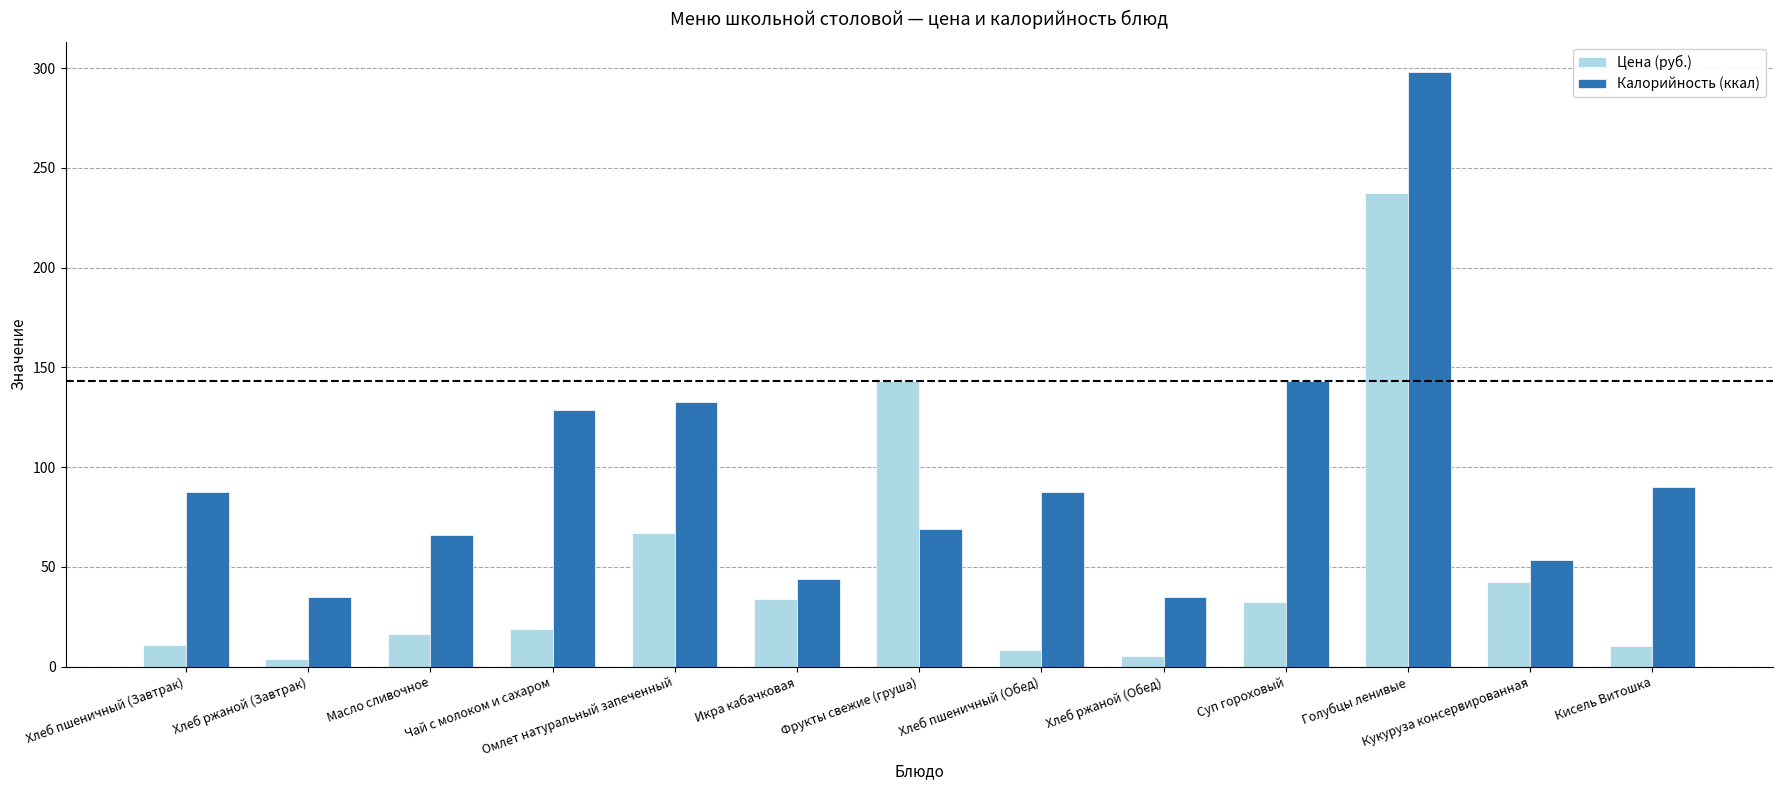

Which series has the largest total across all categories?

Калорийность (ккал)